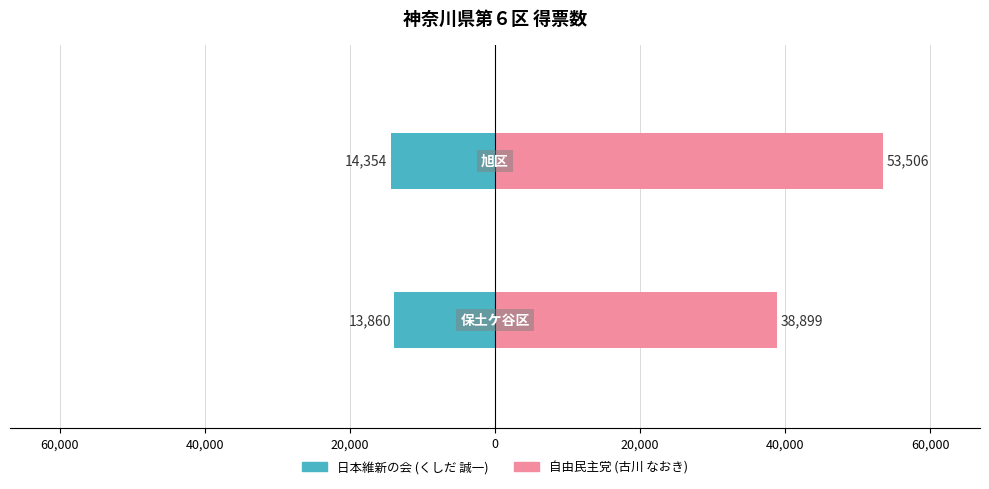

Rank the series by their maximum value, from highest to lowest.

自由民主党 (古川 なおき), 日本維新の会 (くしだ 誠一)